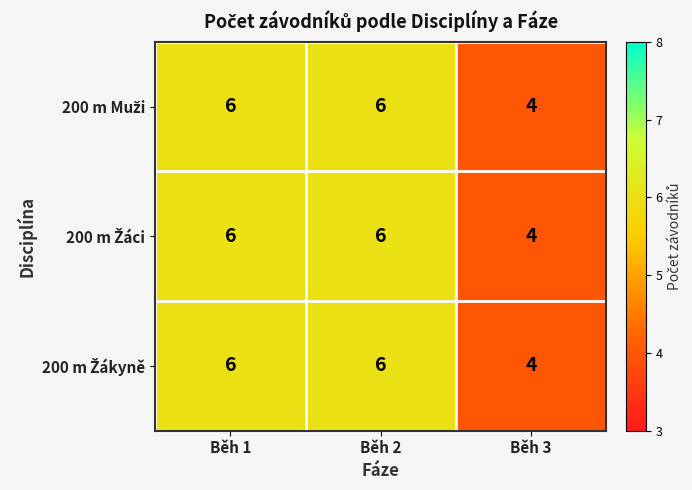

What is the total value across all series at Běh 1?

18